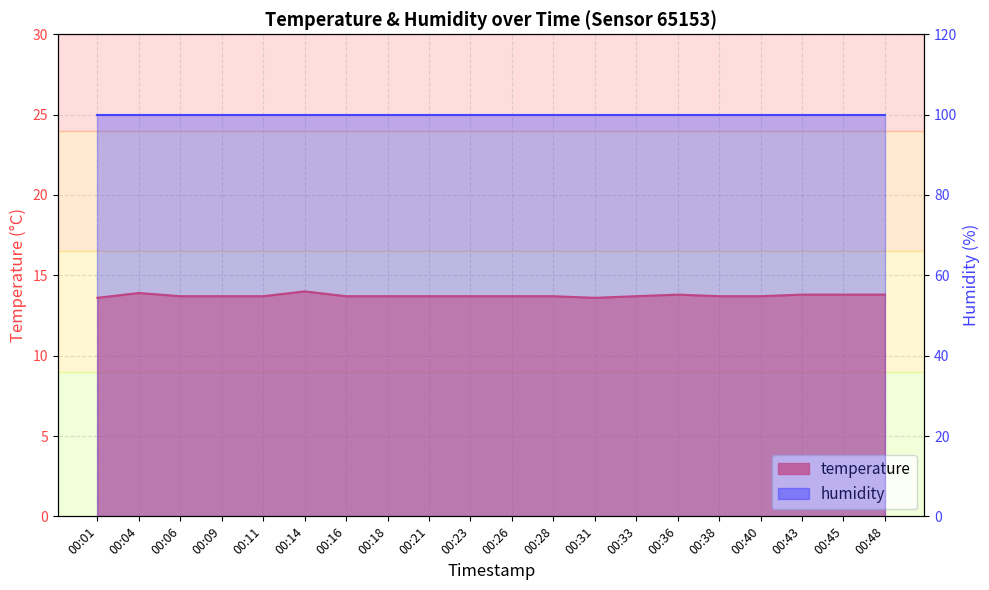

What is the ratio of the value at 00:14 to the value at 00:11?

1.0